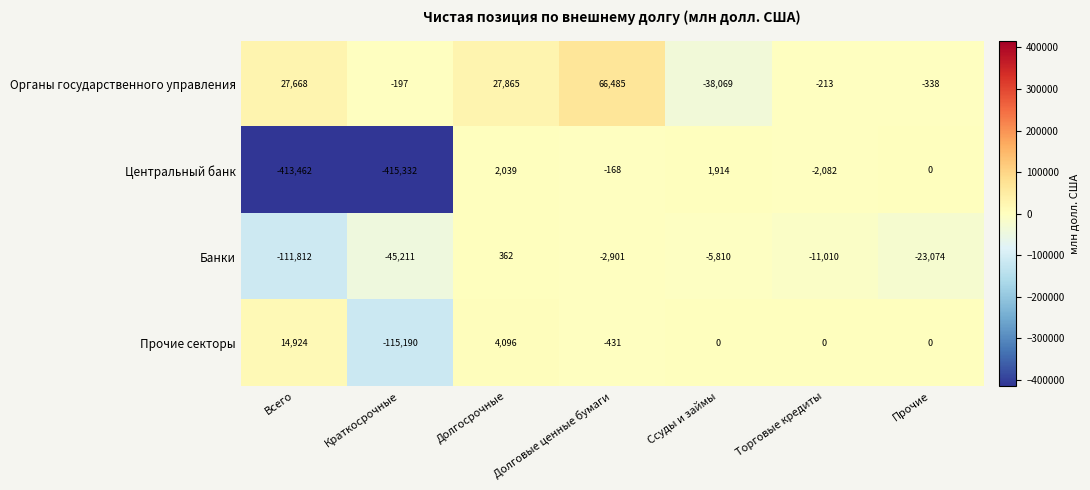

How many data points does each series have?

7